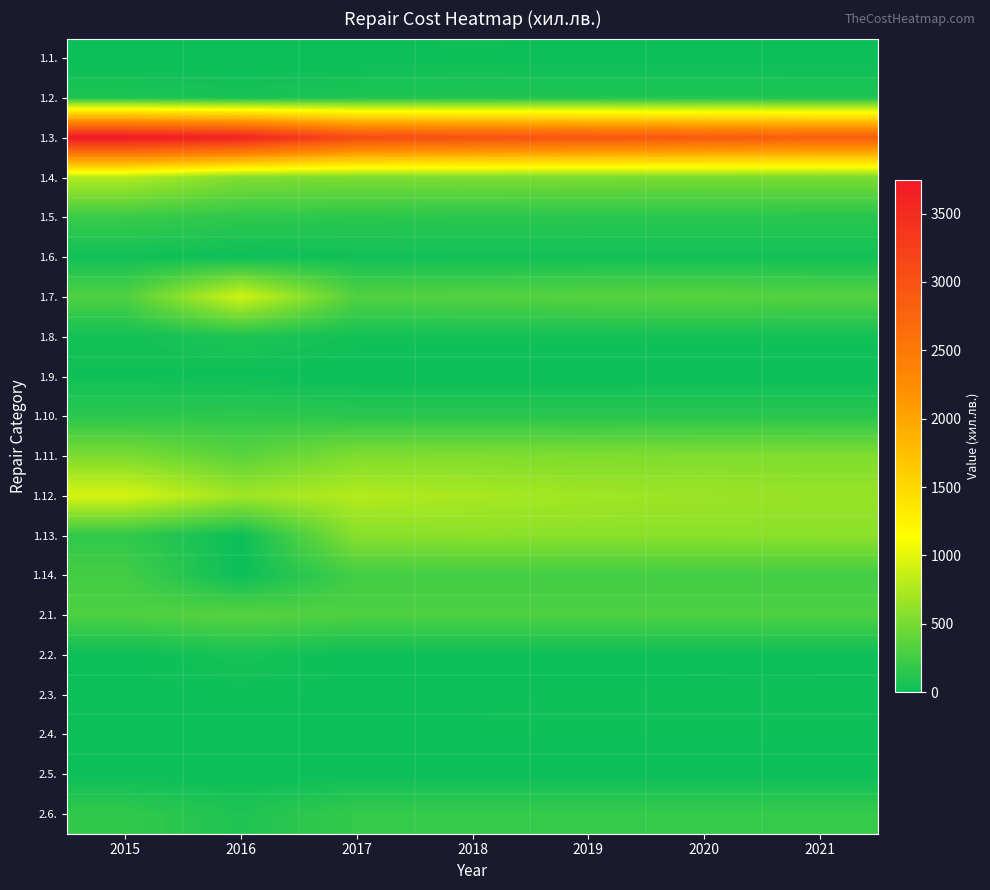

What is the difference between the highest and lowest values at 2016?

3620.4